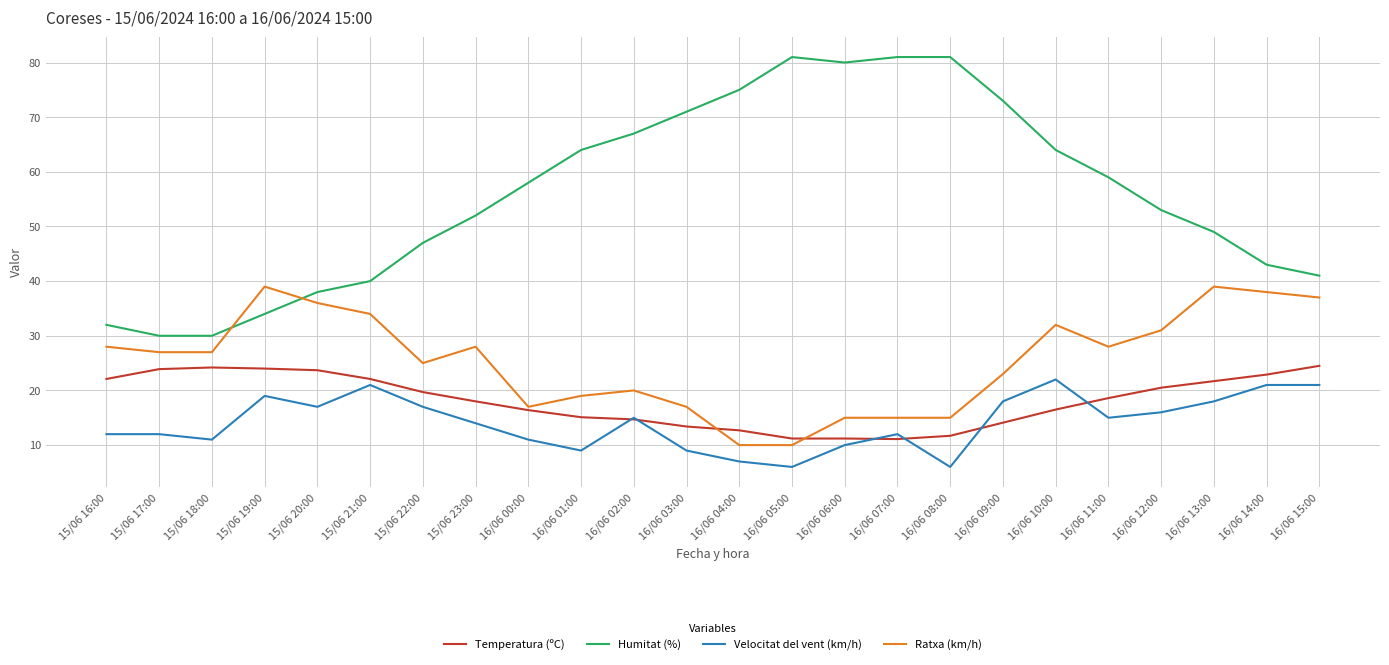

Which series changed the most between 15/06 17:00 and 16/06 02:00?

Humitat (%)